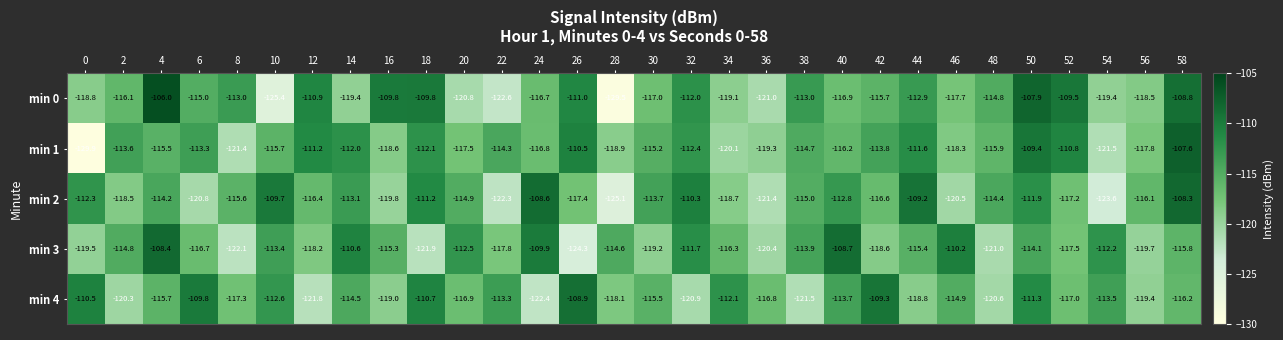

What is the spread (max minus min) of values at 12?

10.9